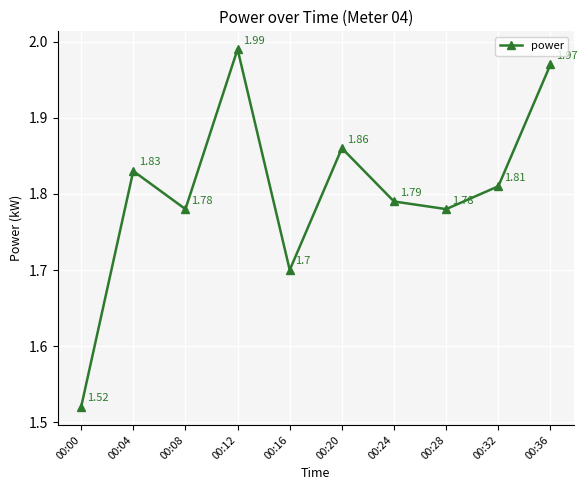

Where is the data nearest to the value 1?

00:00